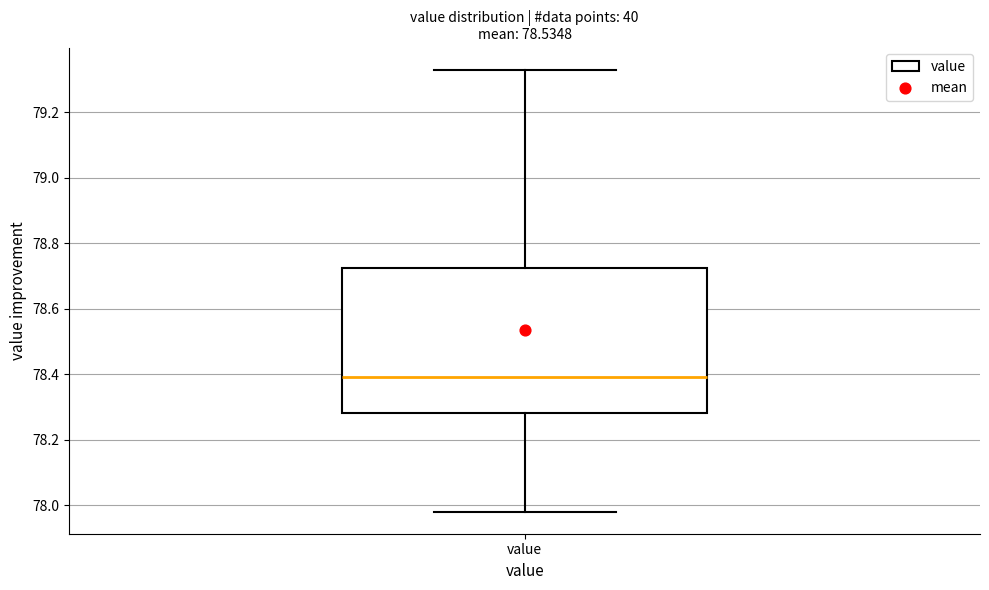

Transcribe this box plot: give where the median line is, the range the box spans, and where the two whiskers end, as read against the y-axis. The values are not printed on the chart, so give them approximately, as read against the axis.

median 78.40, box 78.28 to 78.72, whiskers 77.98 to 79.34